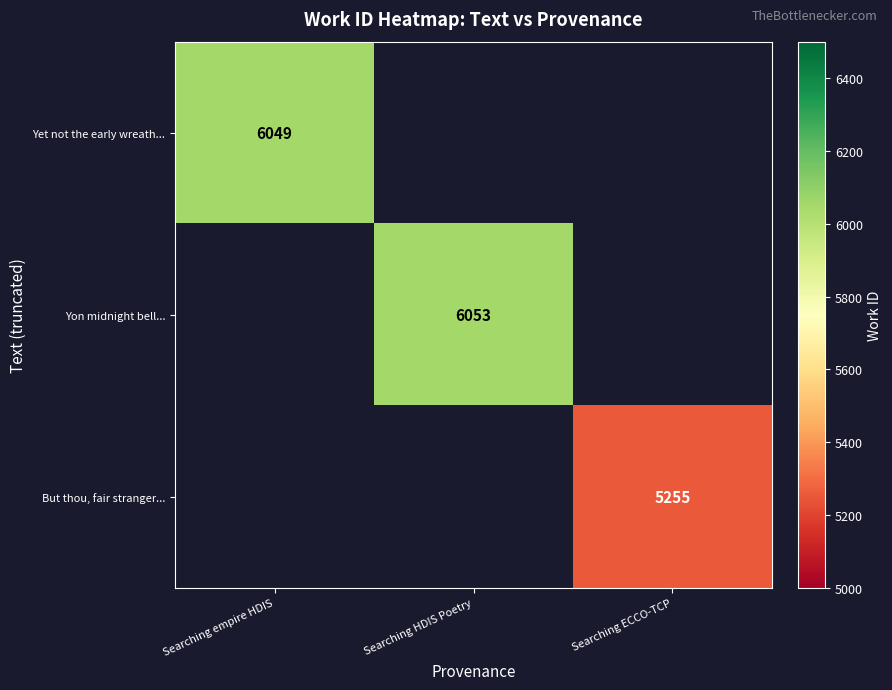

How many series are shown in this chart?

3